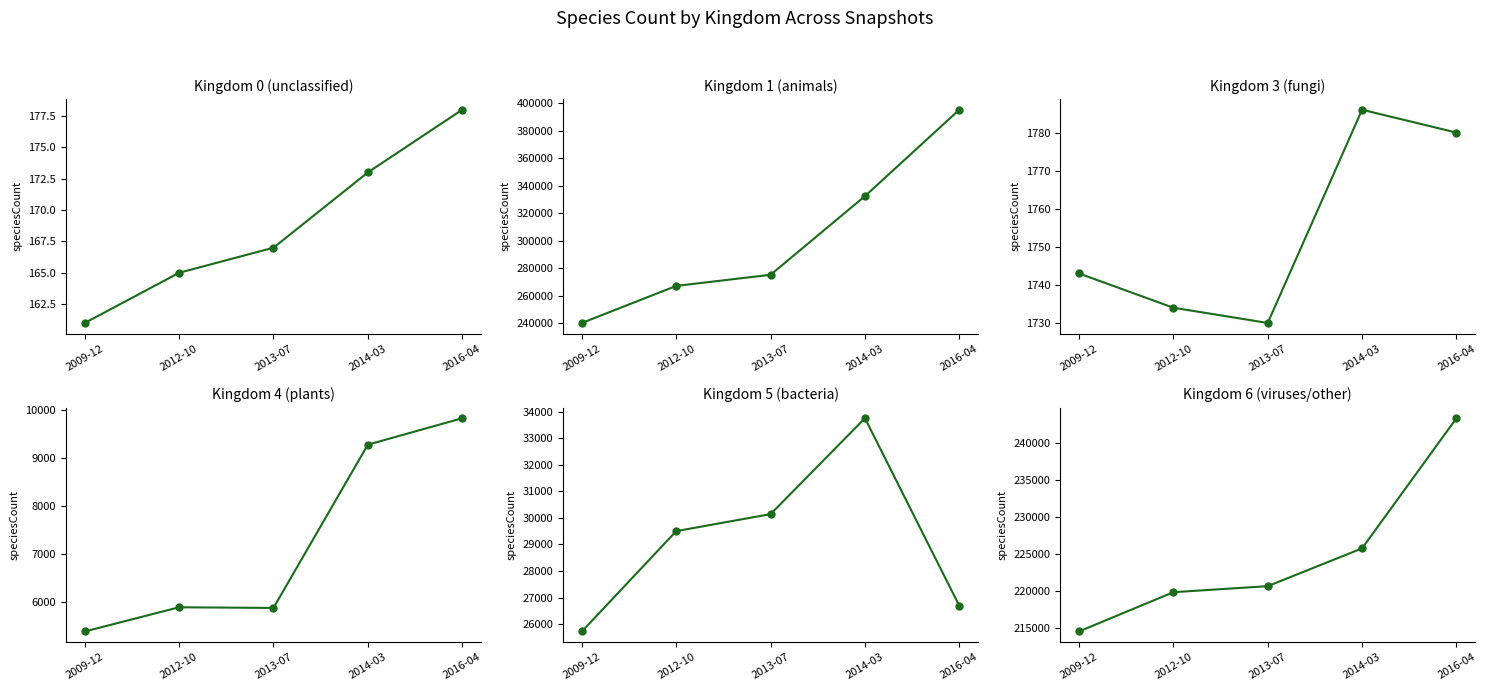

True or false: Kingdom 1 (animals) has more than 2 interior local peaks.

False